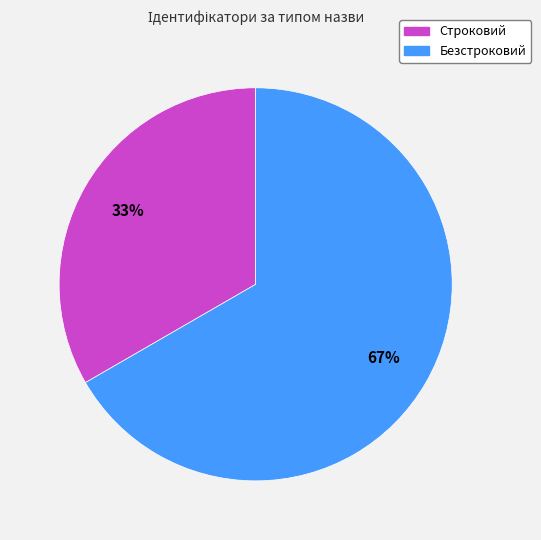

How many segments does this pie chart have?

2